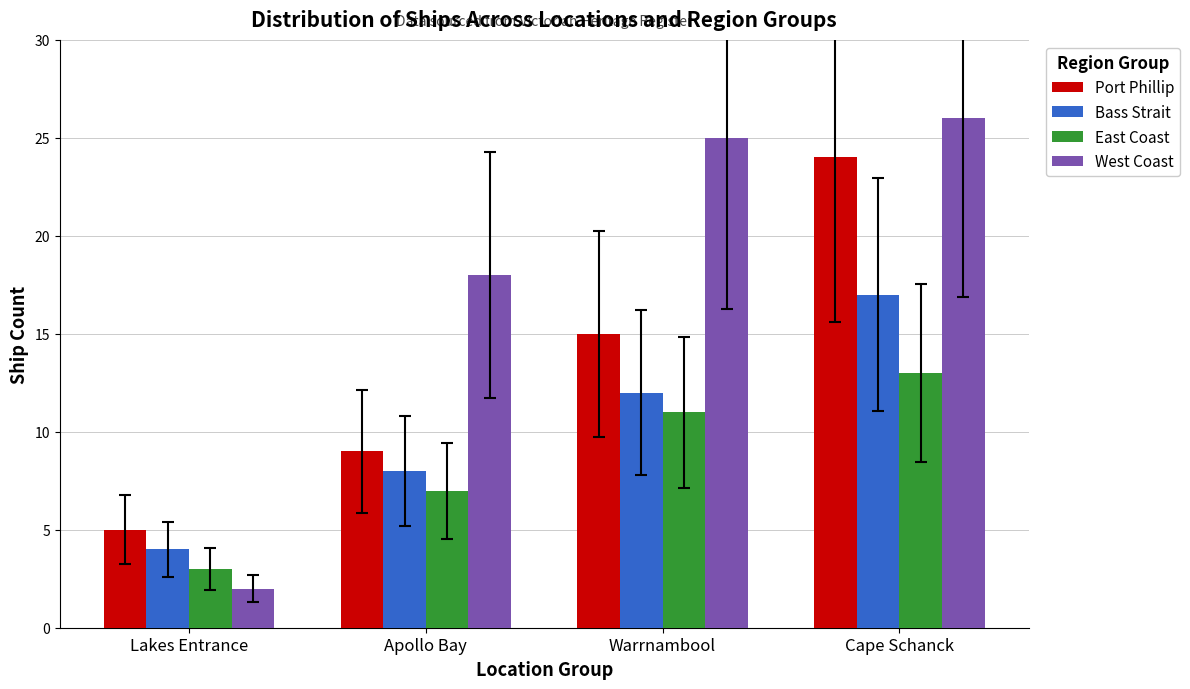

The Bass Strait series shows 18 at Warrnambool. True or false?

False